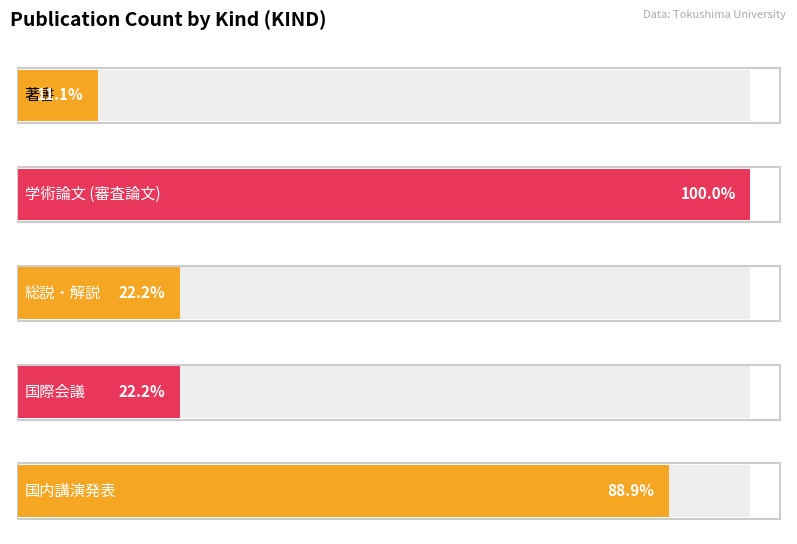

What is the sum of the values at 国内講演発表 and 著書?

18